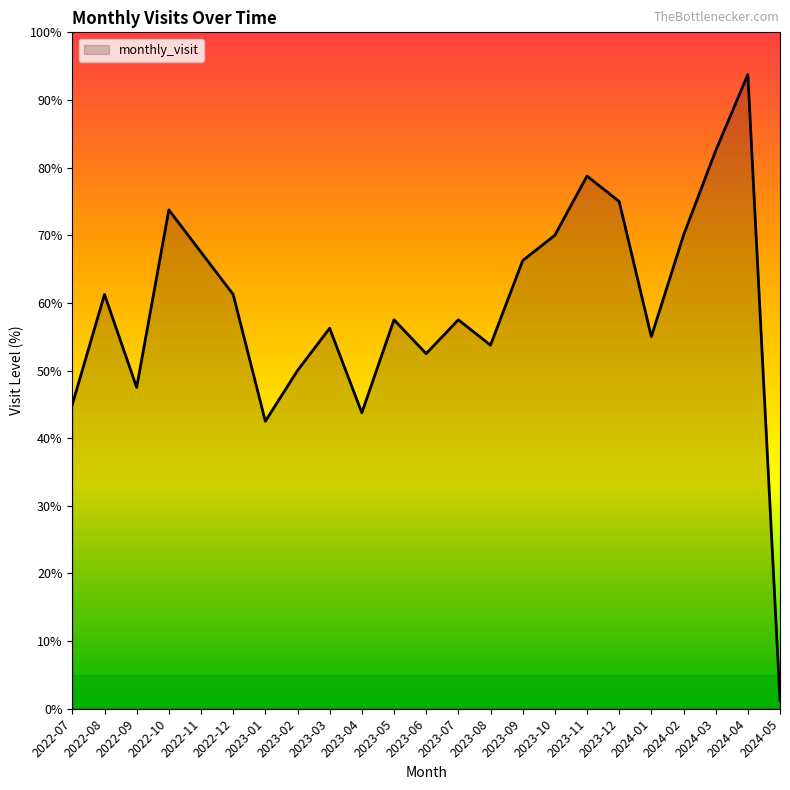

Count the number of data series in this chart.

1